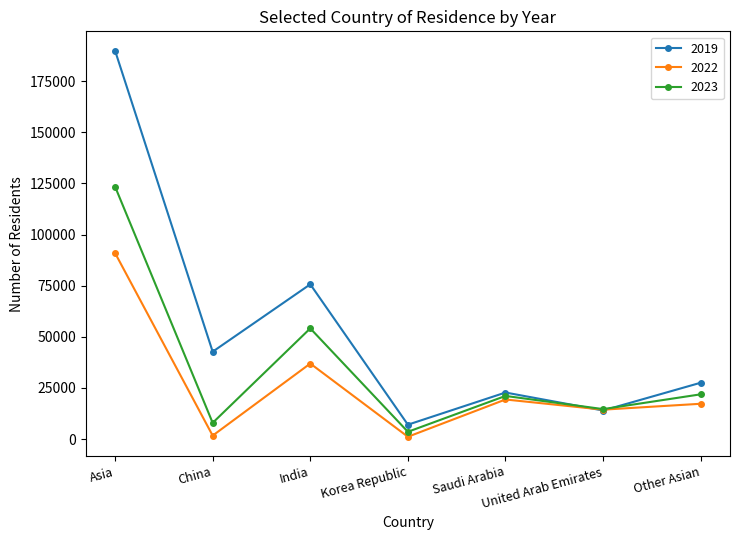

Rank the series by their maximum value, from lowest to highest.

2022, 2023, 2019